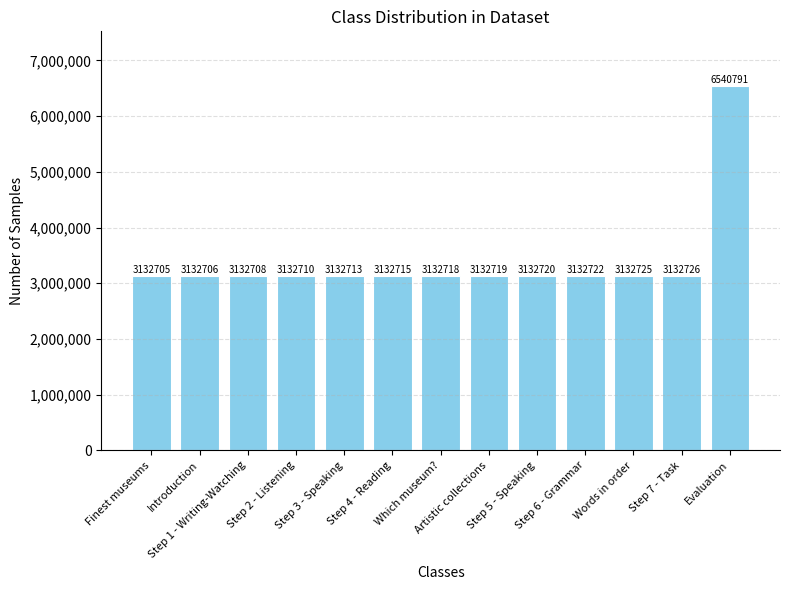

What is the difference between the second highest and minimum values?

21